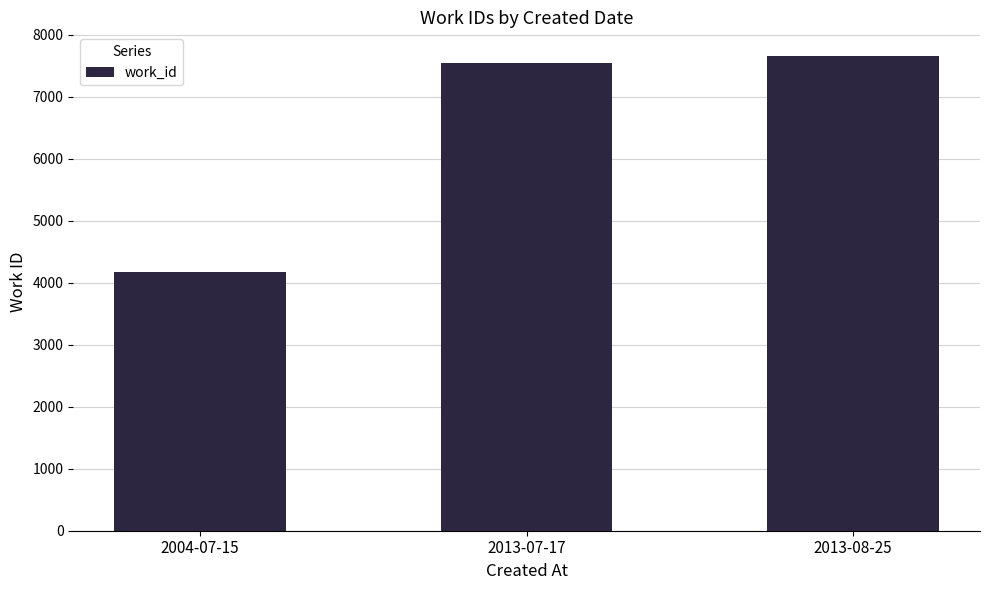

Which label corresponds to the largest value in the chart?

2013-08-25